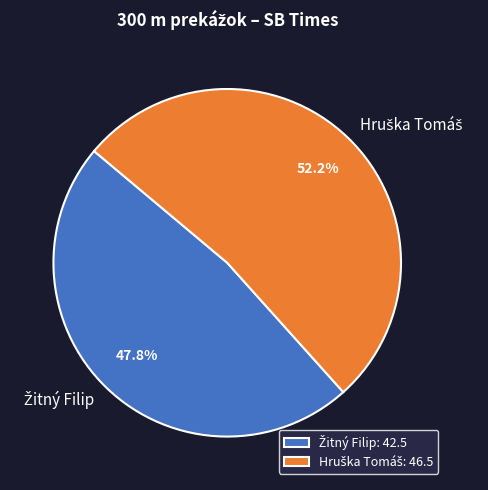

Does any single category account for the majority?

Yes